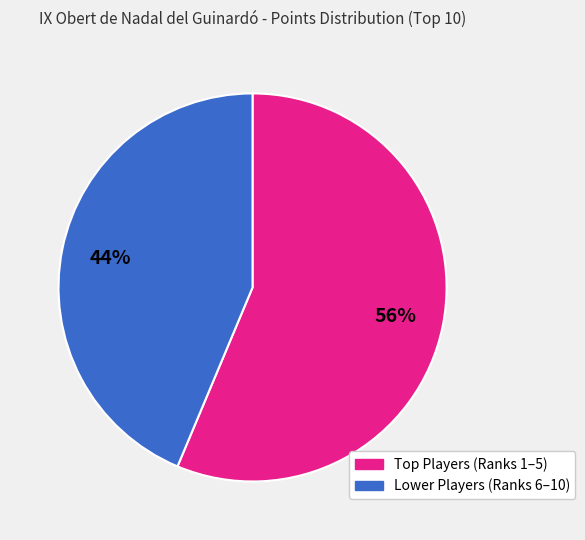

Is there a majority slice in this chart?

Yes